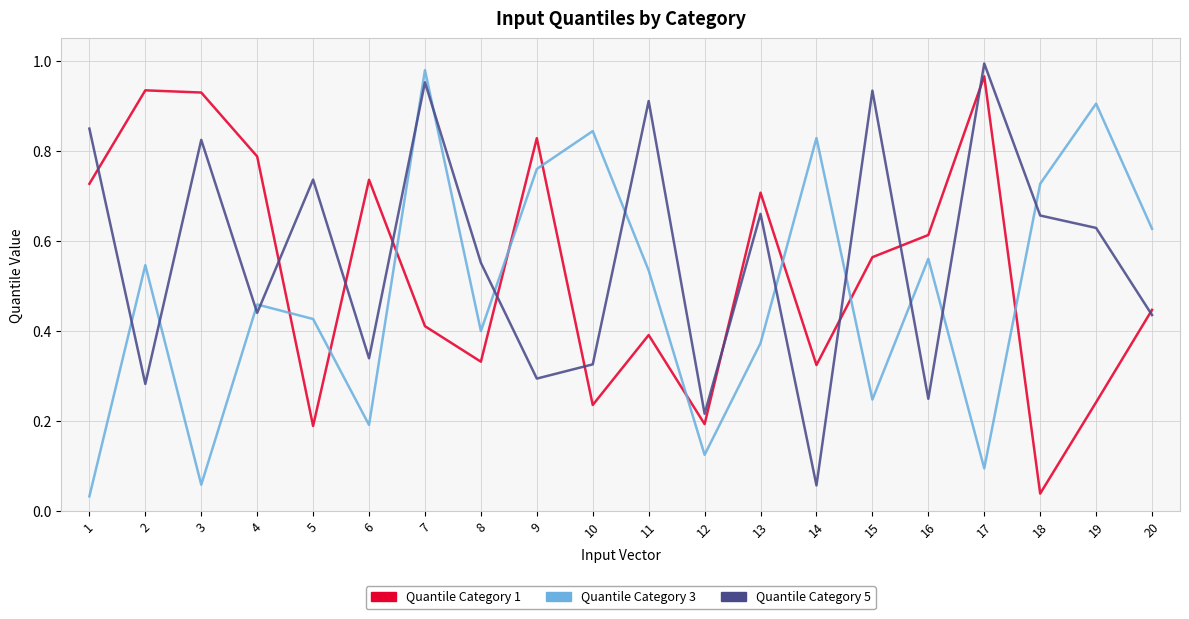

Is it true that Quantile Category 5 equals 0.0 at 14?

False